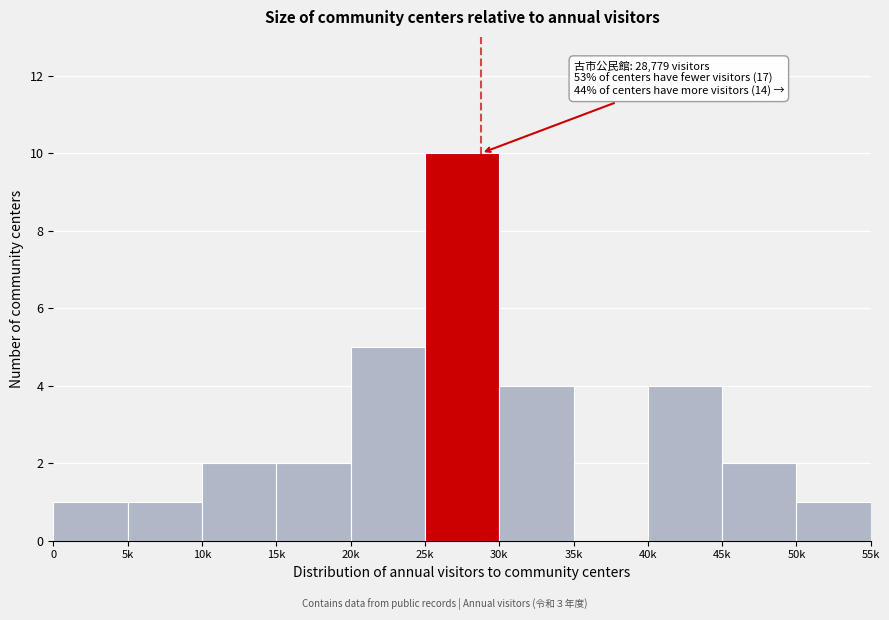

Reading right to left, list all the values displayed in this chart.

50k=1	45k=2	40k=4	35k=0	30k=4	25k=10	20k=5	15k=2	10k=2	5k=1	0=1